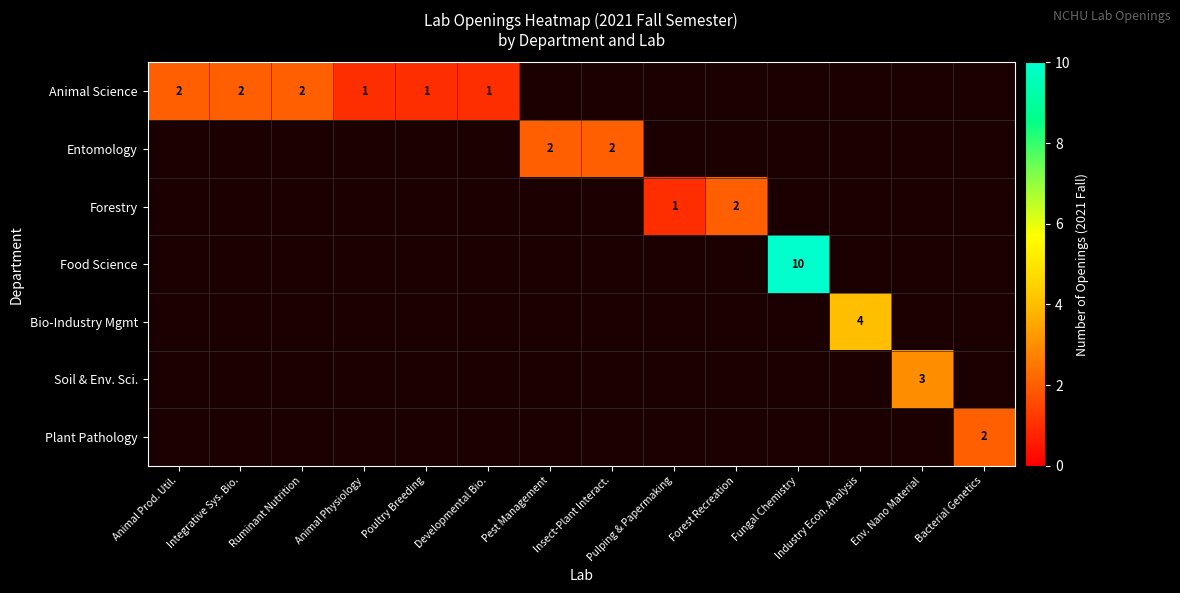

The value of Animal Science at Ruminant Nutrition is 4. True or false?

False